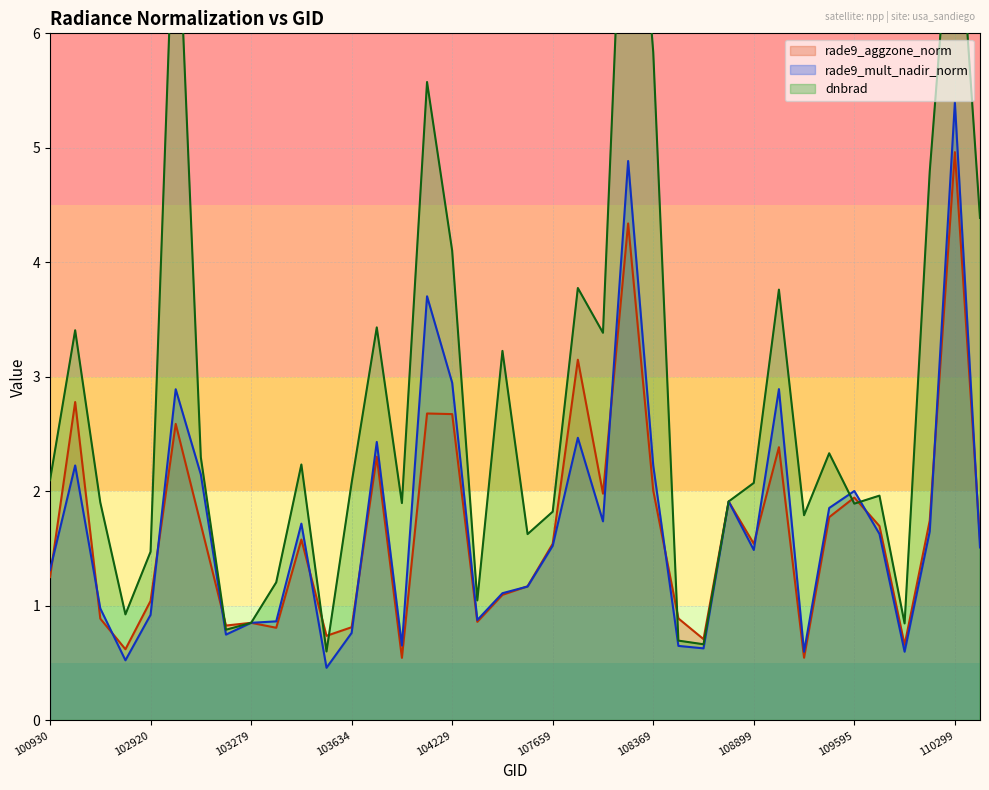

In rade9_mult_nadir_norm, how many points are lower than both neighbors (excluding endpoints)?

10